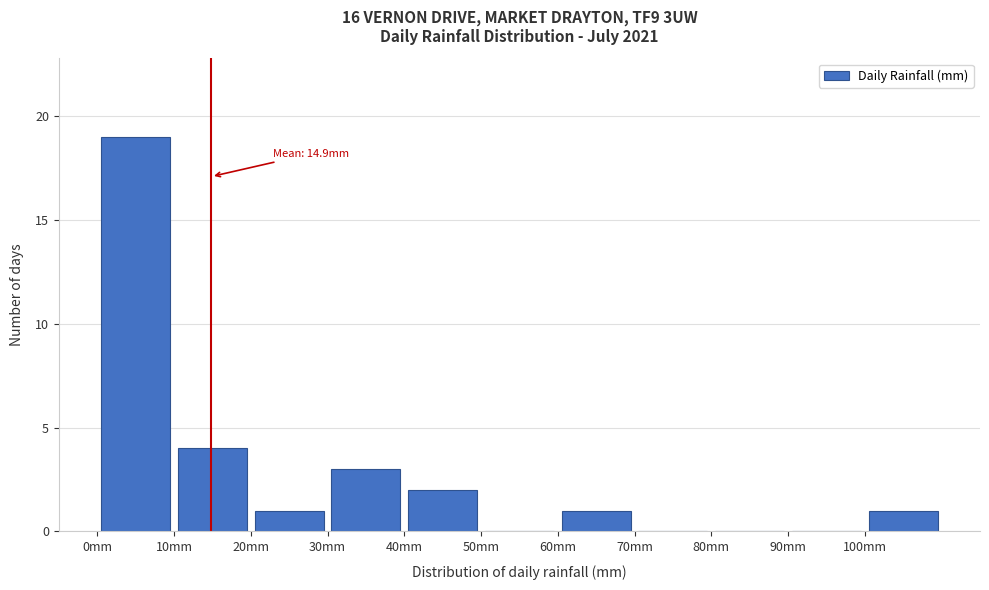

Over which range of the x-axis is the bar tallest?

0 to 10